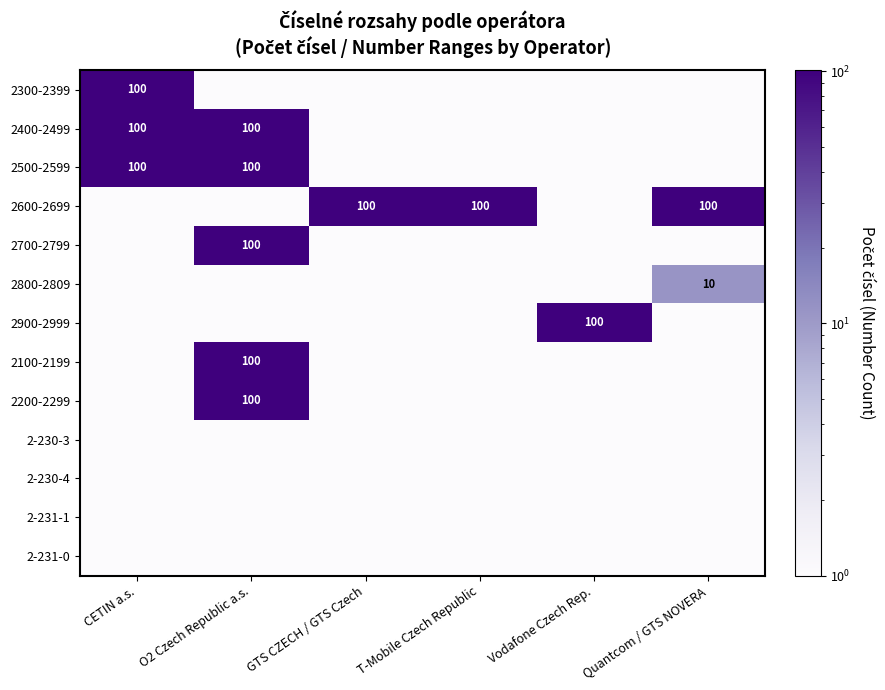

The value of 2800-2809 at Quantcom / GTS NOVERA is 5. True or false?

False